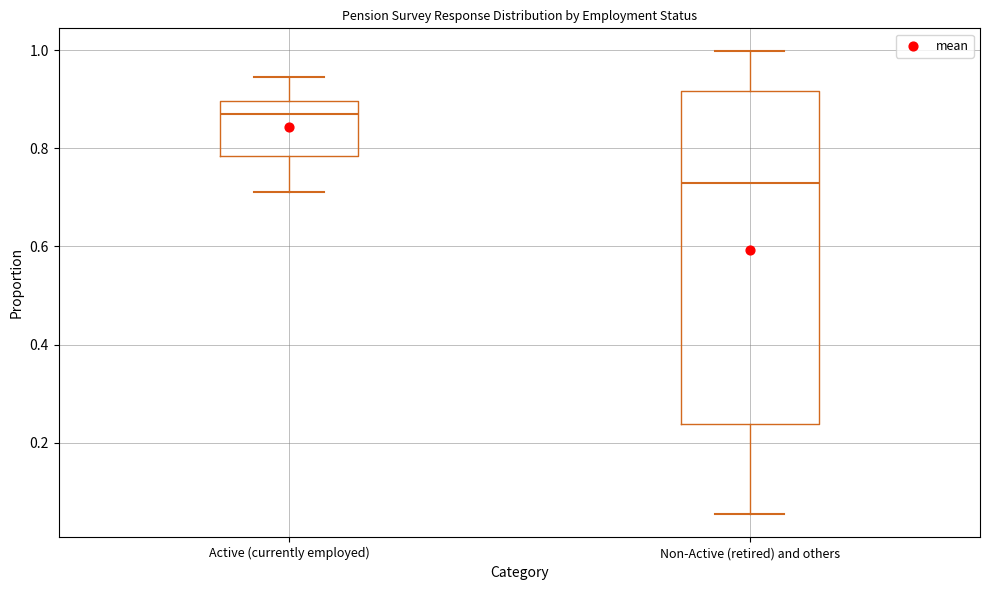

Which box is the tallest, from its lower edge to its upper edge?

Non-Active (retired) and others